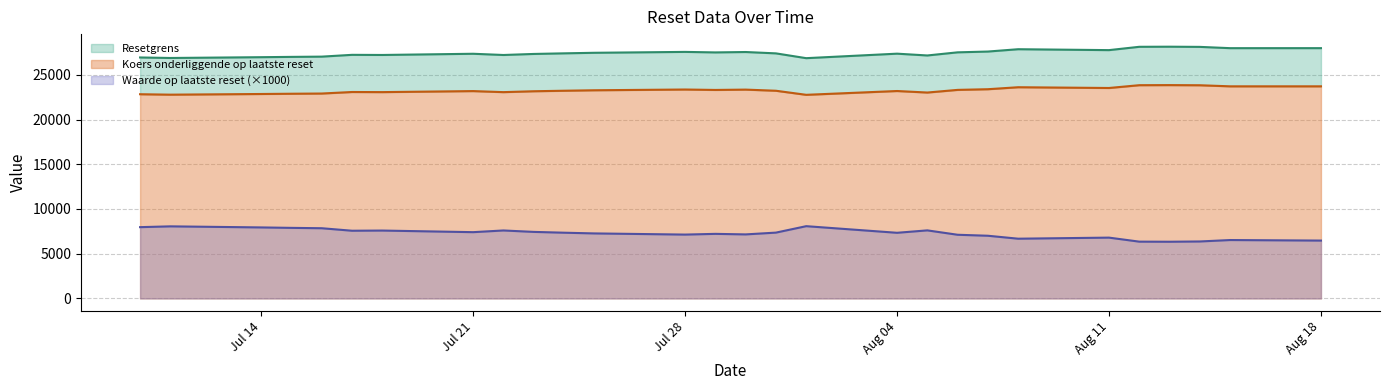

Reading left to right, what are all the values shown in this chart?

Resetgrens: 2025-08-18=27979.4	2025-08-15=27978.1	2025-08-14=28121.7	2025-08-13=28141.9	2025-08-12=28130.3	2025-08-11=27758.8	2025-08-08=27860.2	2025-08-07=27599.6	2025-08-06=27511.8	2025-08-05=27161.6	2025-08-04=27362.6	2025-08-01=26859.9	2025-07-31=27395.8	2025-07-30=27547.6	2025-07-29=27503.2	2025-07-28=27560.4	2025-07-25=27461.2	2025-07-24=27399.4	2025-07-23=27331.6	2025-07-22=27215.0	2025-07-21=27352.0	2025-07-18=27217.3	2025-07-17=27232.1	2025-07-16=27031.4	2025-07-15=27003.8	2025-07-14=26969.6	2025-07-11=26881.0	2025-07-10=26938.1
Waarde op laatste reset: 2025-08-18=6.5	2025-08-15=6.5	2025-08-14=6.4	2025-08-13=6.3	2025-08-12=6.3	2025-08-11=6.8	2025-08-08=6.7	2025-08-07=7.0	2025-08-06=7.1	2025-08-05=7.6	2025-08-04=7.3	2025-08-01=8.1	2025-07-31=7.4	2025-07-30=7.2	2025-07-29=7.2	2025-07-28=7.1	2025-07-25=7.3	2025-07-24=7.3	2025-07-23=7.4	2025-07-22=7.6	2025-07-21=7.4	2025-07-18=7.6	2025-07-17=7.6	2025-07-16=7.8	2025-07-15=7.9	2025-07-14=7.9	2025-07-11=8.1	2025-07-10=8.0
Koers onderliggende op laatste reset: 2025-08-18=23712.1	2025-08-15=23712.1	2025-08-14=23832.4	2025-08-13=23849.0	2025-08-12=23839.2	2025-08-11=23526.6	2025-08-08=23611.3	2025-08-07=23389.5	2025-08-06=23315.0	2025-08-05=23018.6	2025-08-04=23188.6	2025-08-01=22763.3	2025-07-31=23218.1	2025-07-30=23345.4	2025-07-29=23308.3	2025-07-28=23356.3	2025-07-25=23272.2	2025-07-24=23219.9	2025-07-23=23162.4	2025-07-22=23063.6	2025-07-21=23180.1	2025-07-18=23065.5	2025-07-17=23078.0	2025-07-16=22908.0	2025-07-15=22884.6	2025-07-14=22855.6	2025-07-11=22780.6	2025-07-10=22829.3